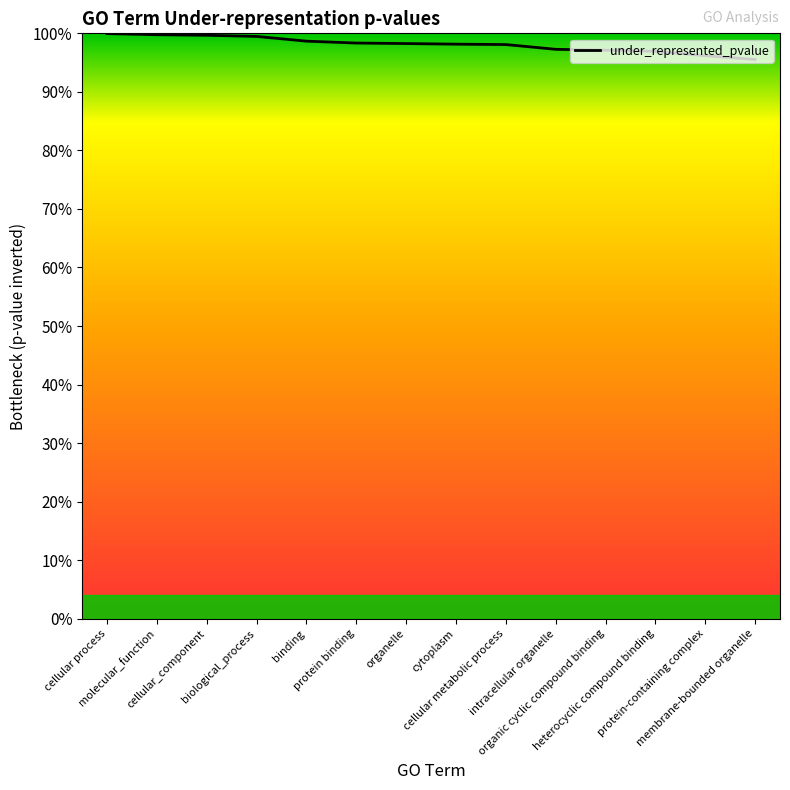

What is the sum of the values at protein-containing complex and heterocyclic compound binding?

1.9